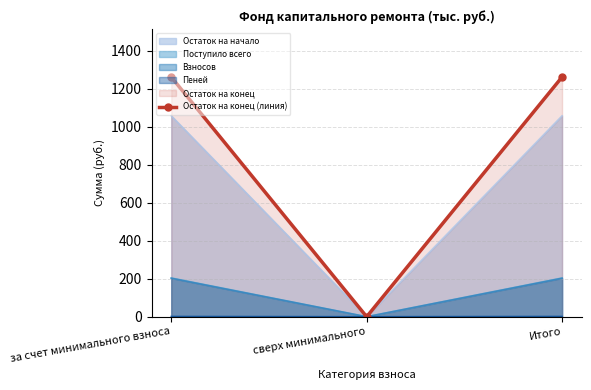

Which label corresponds to the smallest value in the chart?

сверх минимального